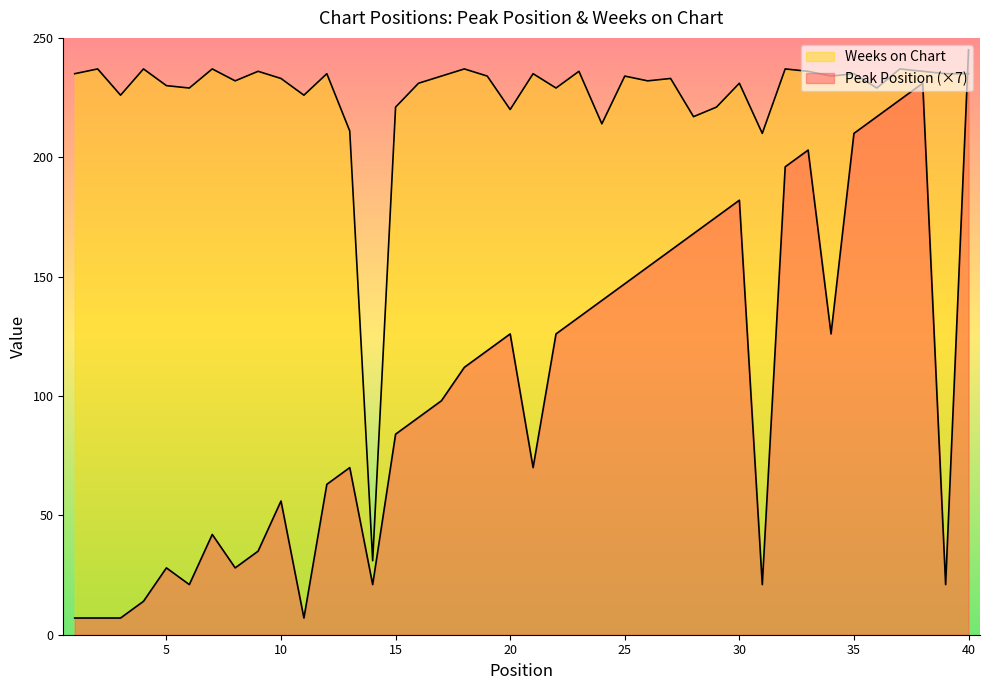

Between which two adjacent categories do Peak Position and Weeks on Chart first intersect?

39 and 40